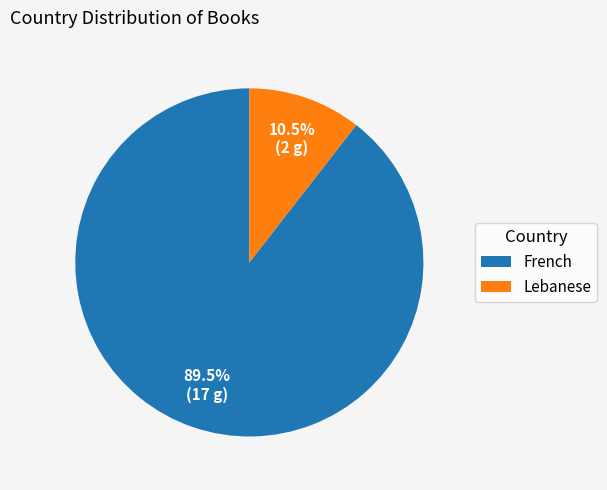

To the nearest percent, what is the average slice percentage?

50%